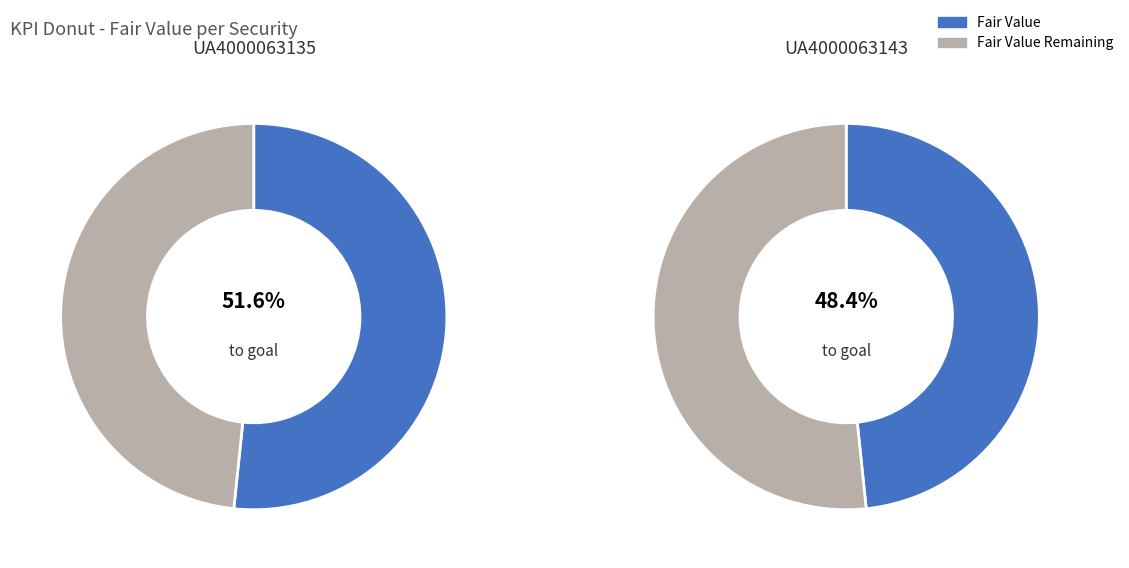

Which slice is the largest?

UA4000063135